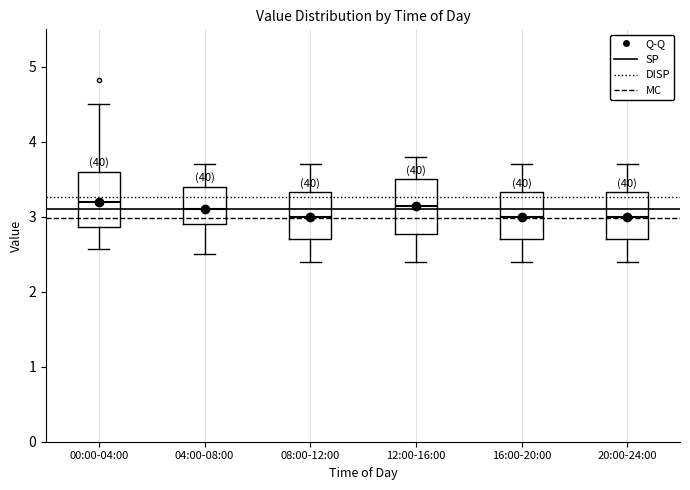

Reading left to right, transcribe this box plot: for each box, give where its median line is, the range the box spans, and where its two whiskers end, as read against the y-axis. The values are not printed on the chart, so give them approximately, as read against the axis.

00:00-04:00: median 3.2, box 2.9 to 3.6, whiskers 2.6 to 4.5
04:00-08:00: median 3.1, box 2.9 to 3.4, whiskers 2.5 to 3.7
08:00-12:00: median 3.0, box 2.7 to 3.3, whiskers 2.4 to 3.7
12:00-16:00: median 3.2, box 2.8 to 3.5, whiskers 2.4 to 3.8
16:00-20:00: median 3.0, box 2.7 to 3.3, whiskers 2.4 to 3.7
20:00-24:00: median 3.0, box 2.7 to 3.3, whiskers 2.4 to 3.7